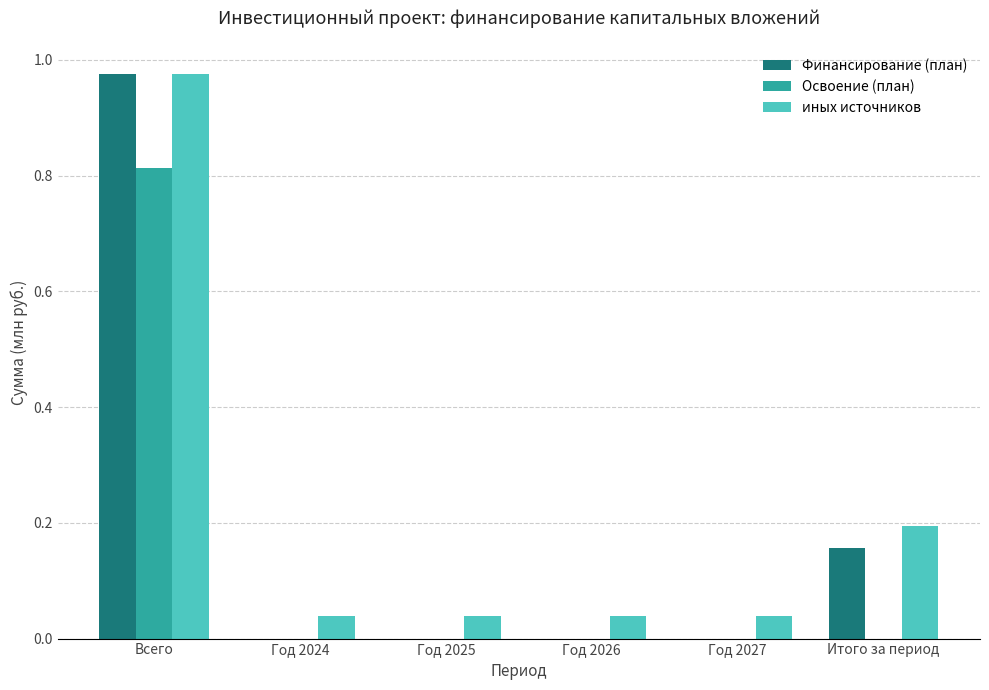

Is it true that Освоение (план) equals 0.0 at Год 2024?

True